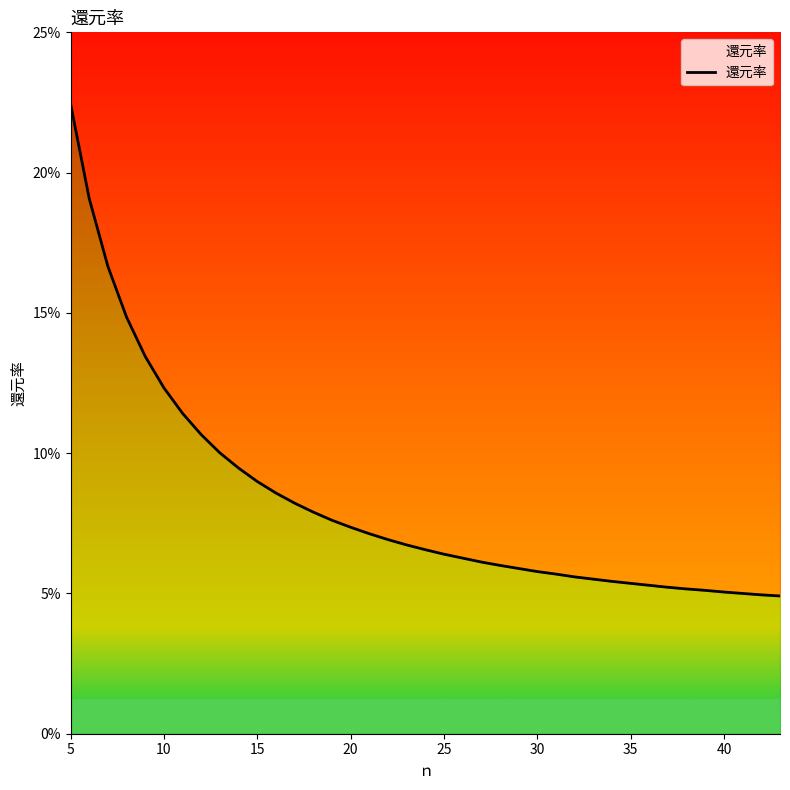

What is the difference between the maximum and minimum values?

0.2